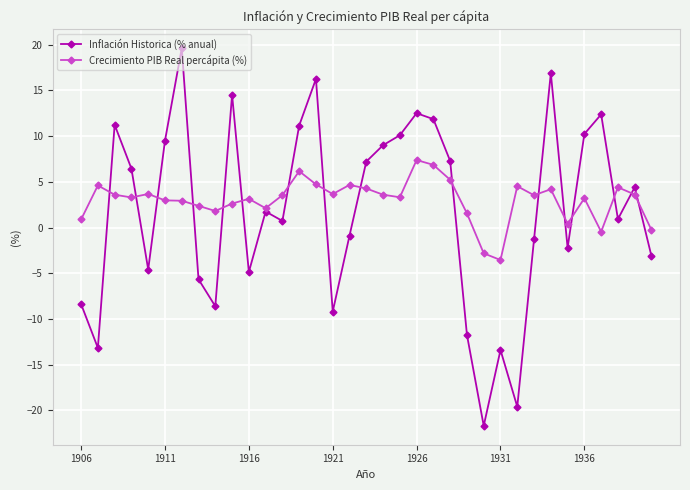

What is the value of the Inflación Historica (% anual) point at the 9th from the left?

-8.6